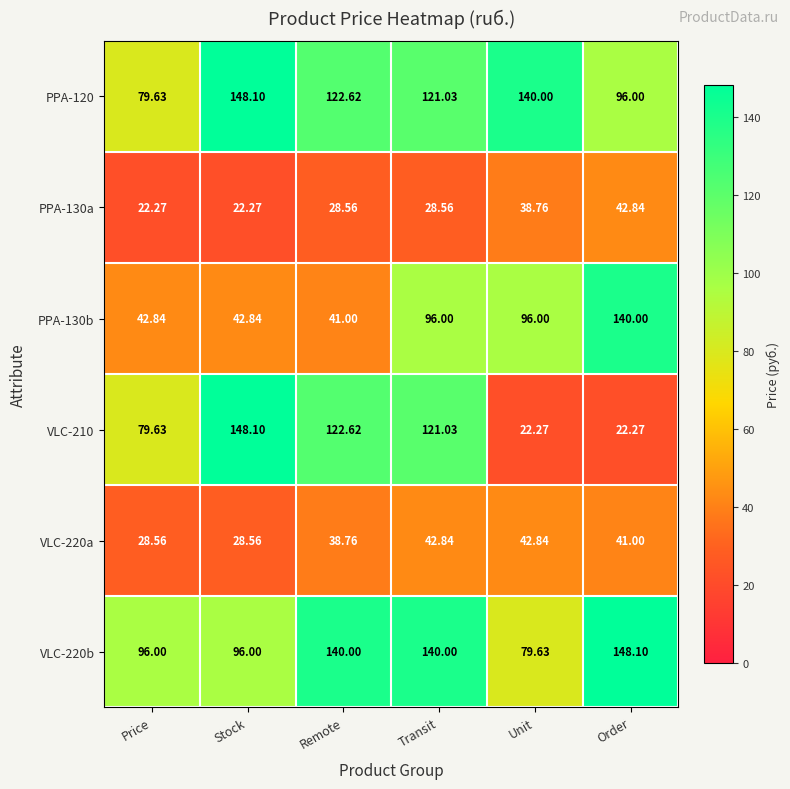

Is the value of VLC-210 at Remote greater than the value of VLC-220b at Remote?

No